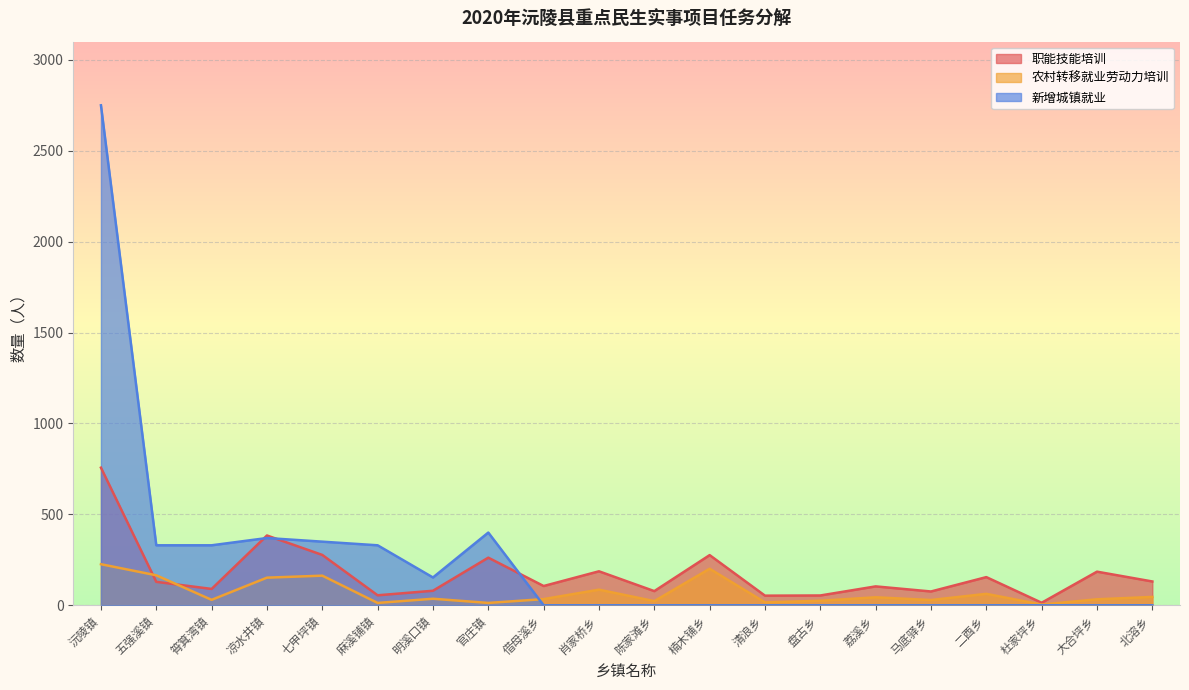

Is the value of 农村转移就业劳动力培训 at 马底驿乡 greater than the value of 新增城镇就业 at 荔溪乡?

Yes